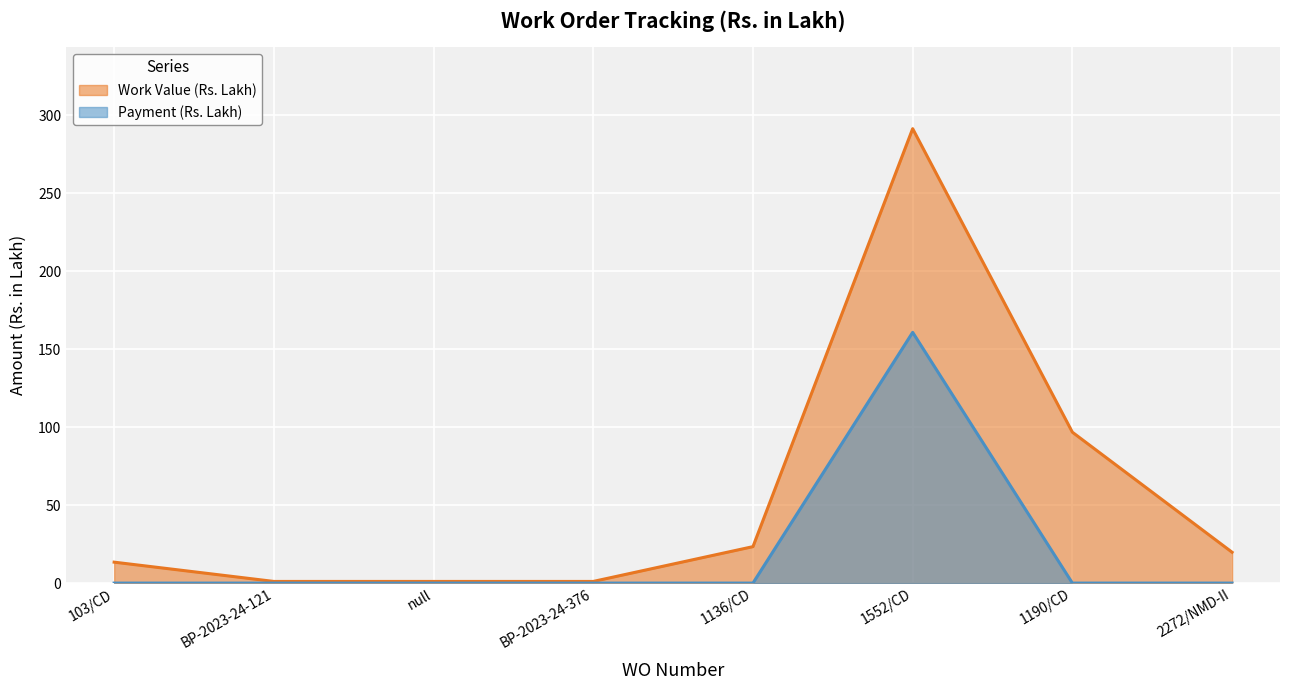

Rank the categories by Work Value (Rs. Lakh) value from highest to lowest.

1552/CD, 1190/CD, 1136/CD, 2272/NMD-II, 103/CD, BP-2023-24-121, null, BP-2023-24-376